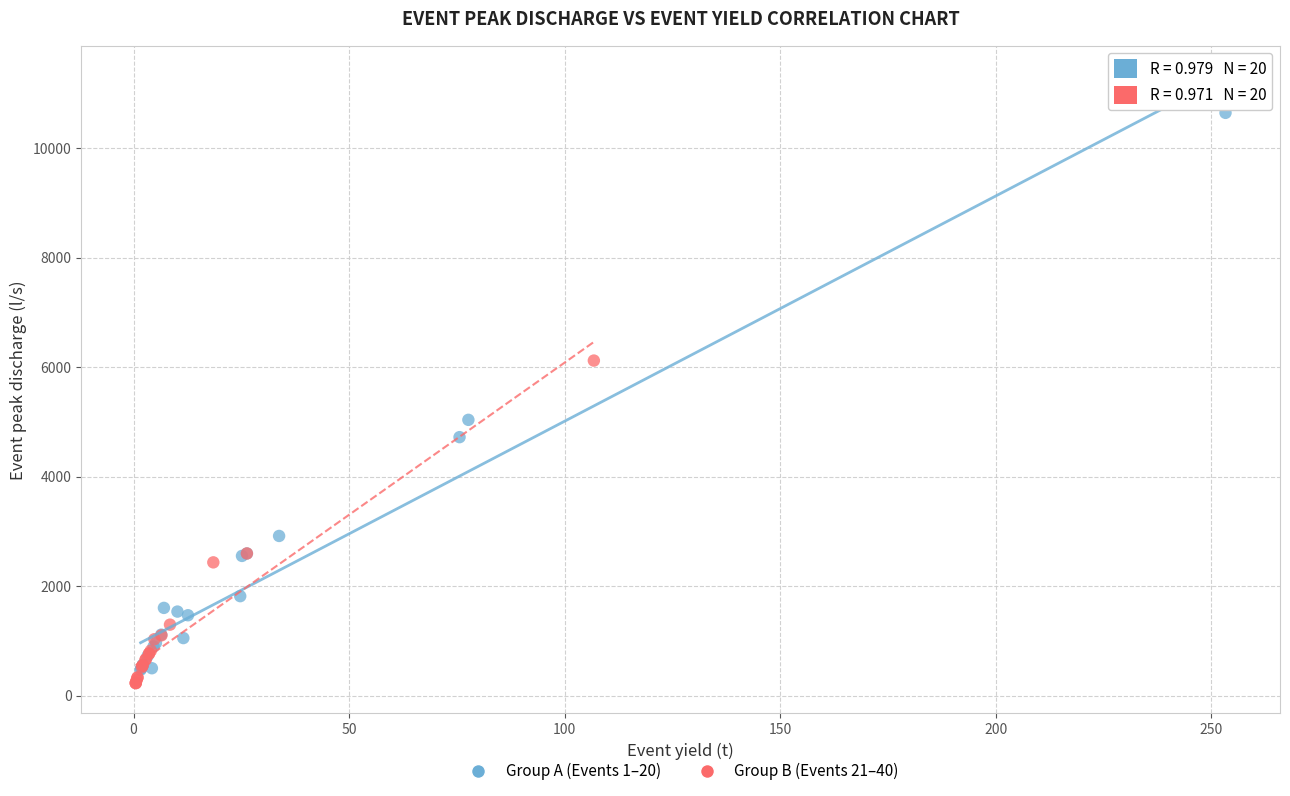

Which series reaches the maximum Y coordinate?

Group A (Events 1–20)